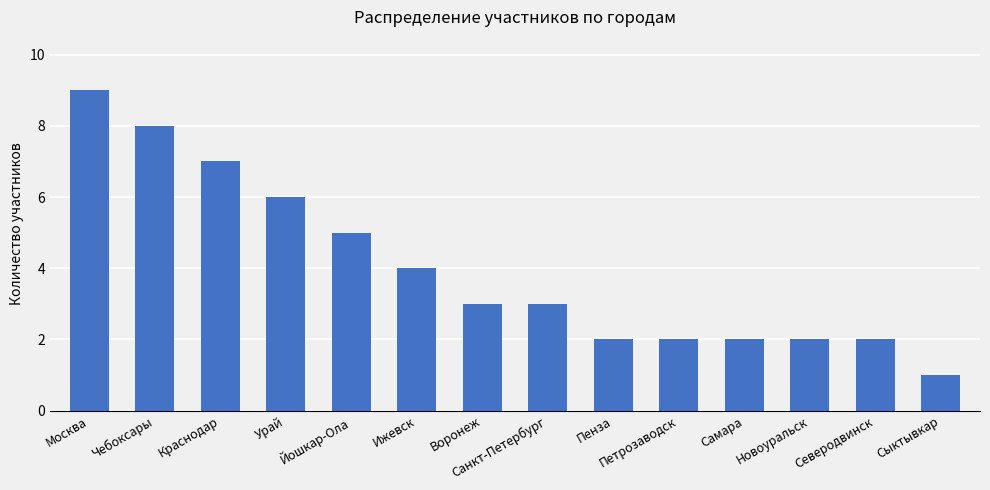

How many bars are there in total?

14